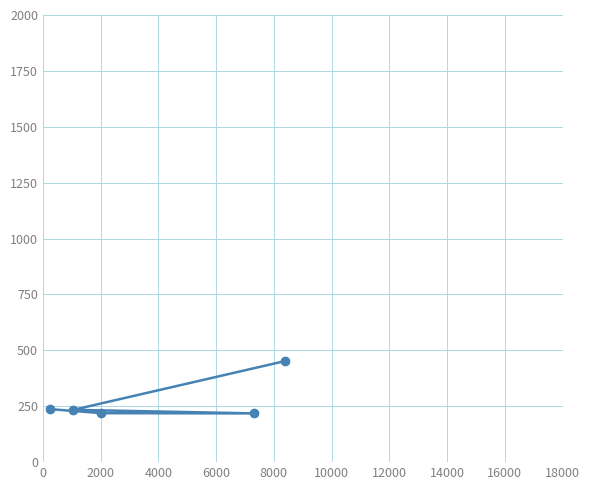

What is the difference between the maximum and minimum values?

234